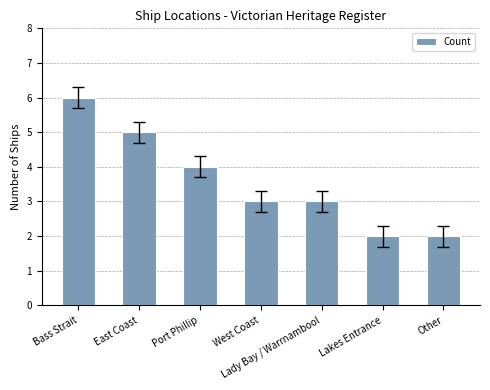

At which label does the data first exceed 3?

Bass Strait